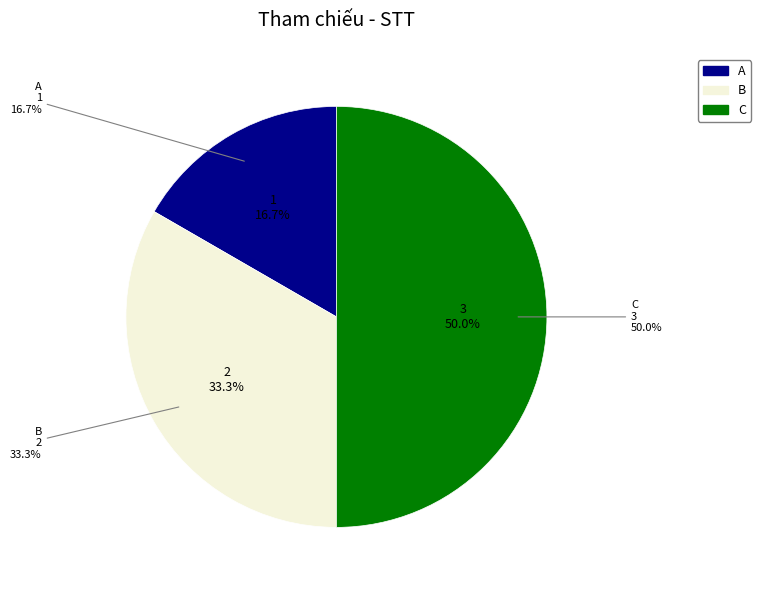

To the nearest percent, what is the average slice percentage?

33%